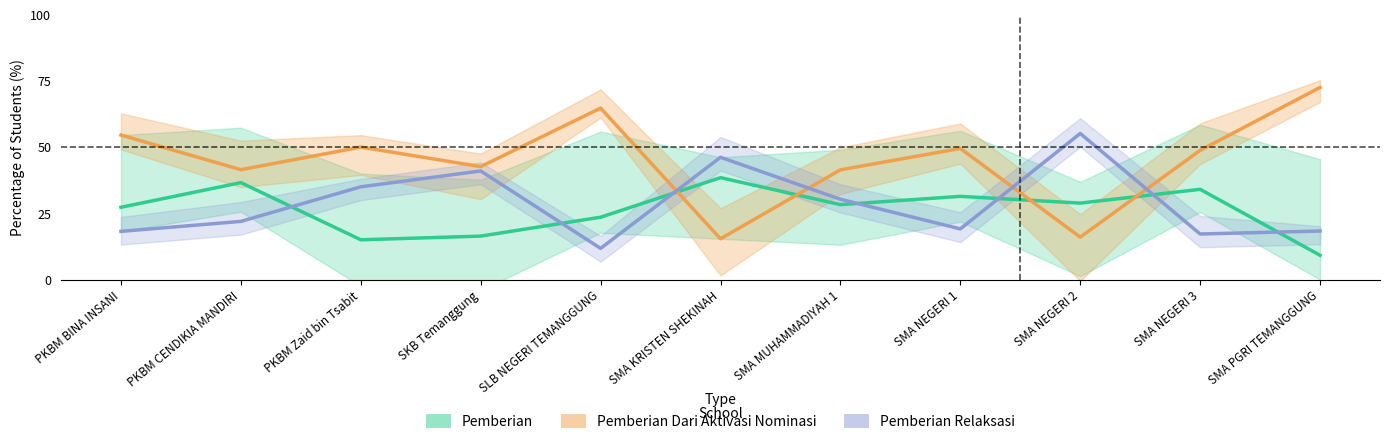

What is the difference between the highest and lowest values at SMA MUHAMMADIYAH 1?

13.1